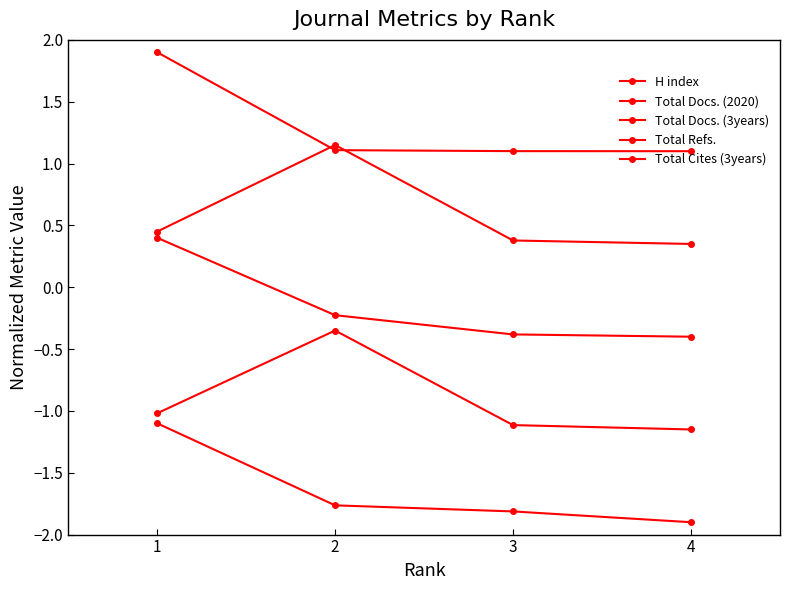

Is it true that Total Refs. equals 0.3 at 3?

False